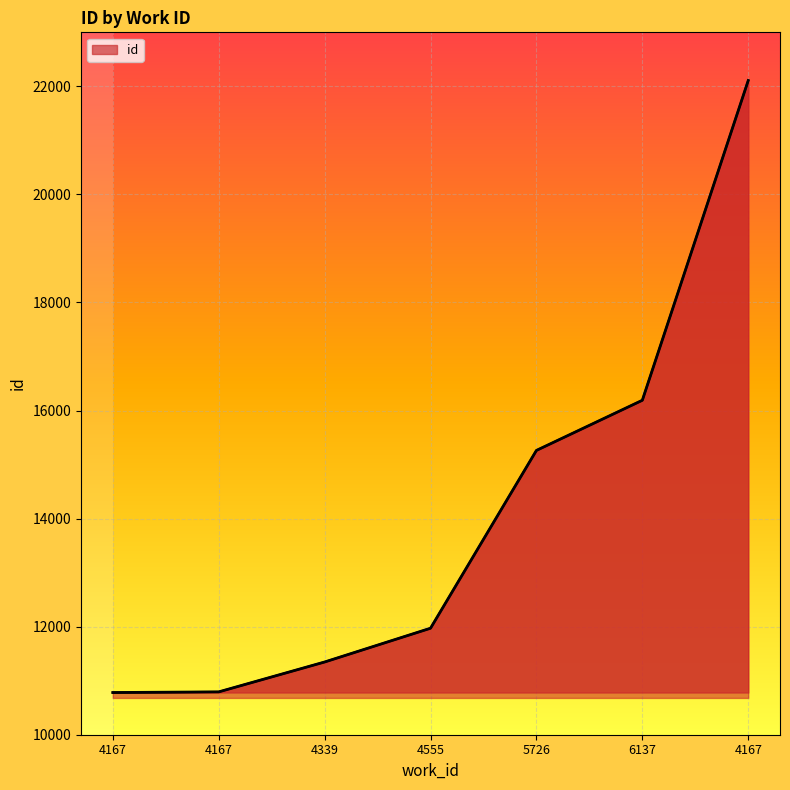

Read the value at 4167.

10793